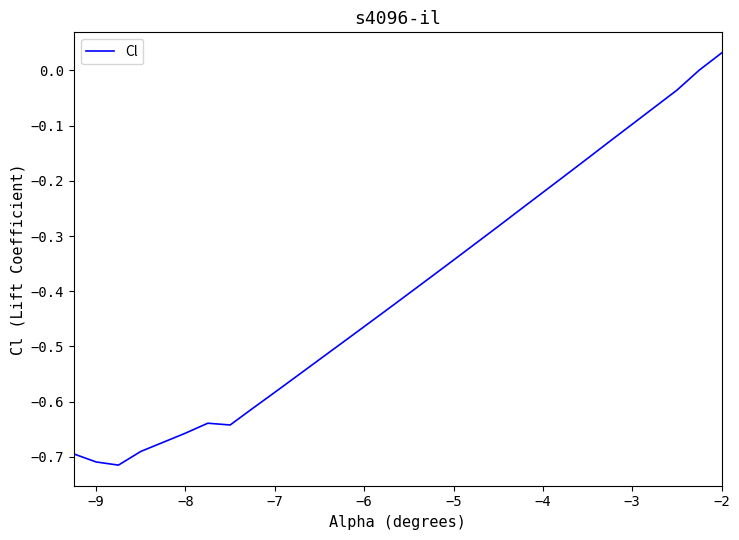

Is this an area chart (filled region under the line)?

No